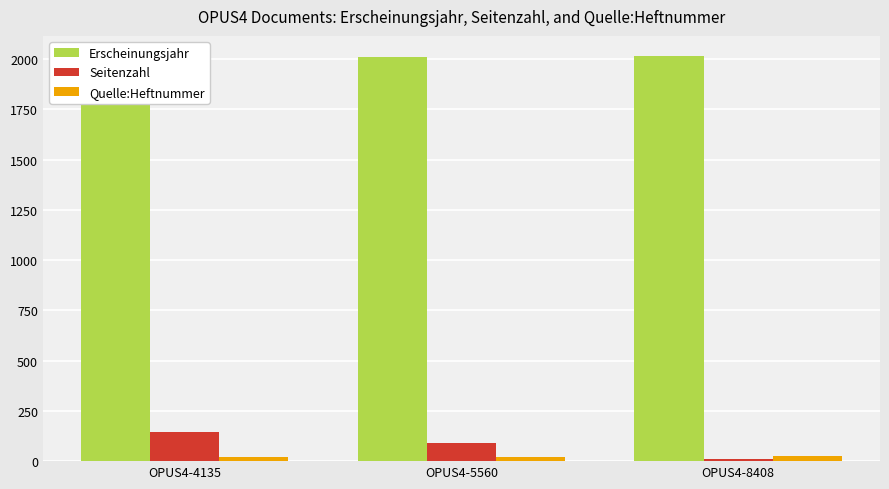

What is the smallest value displayed?

10